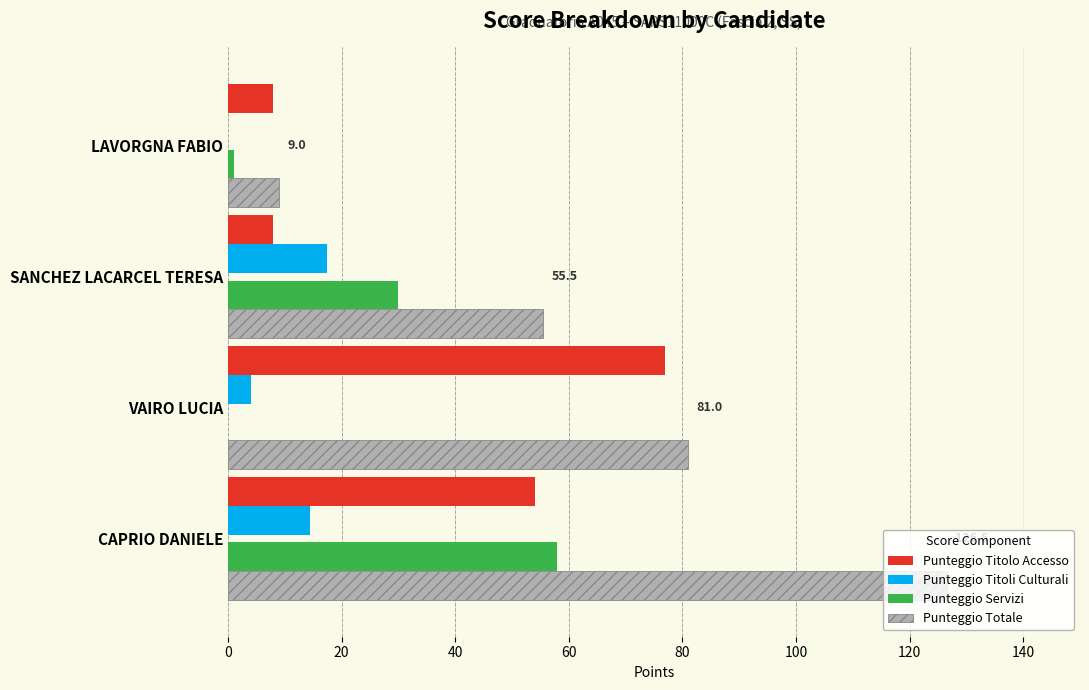

What is the highest value of the Punteggio Titoli Culturali series?

17.5